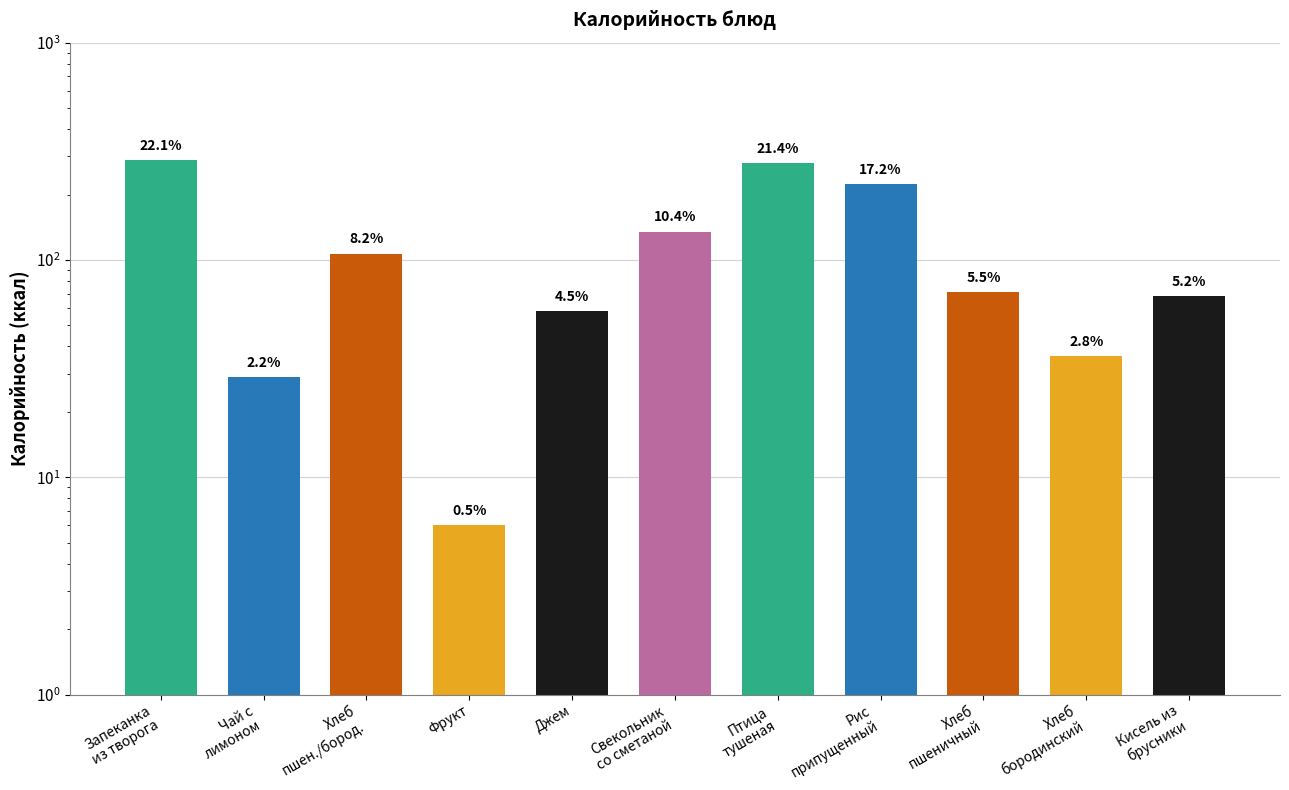

Count the number of data series in this chart.

1